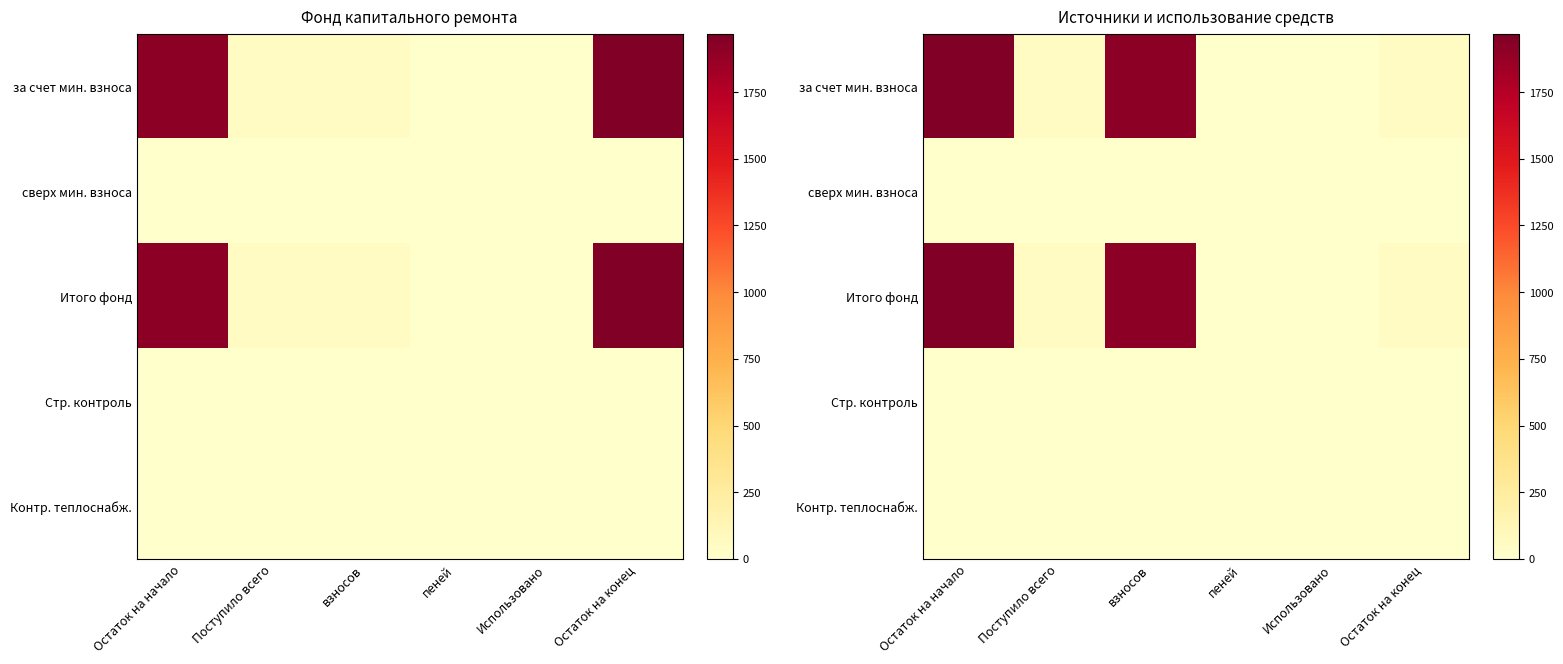

At which label does сверх мин. взноса reach its minimum?

Остаток на начало